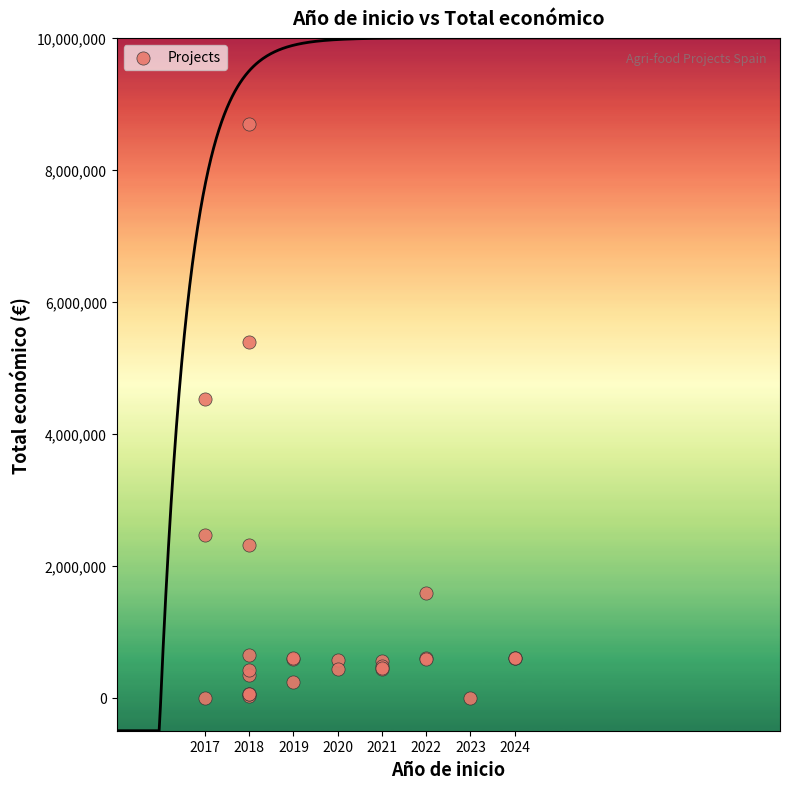

What Y value in the scatter plot is closest to 4350843?

4520649